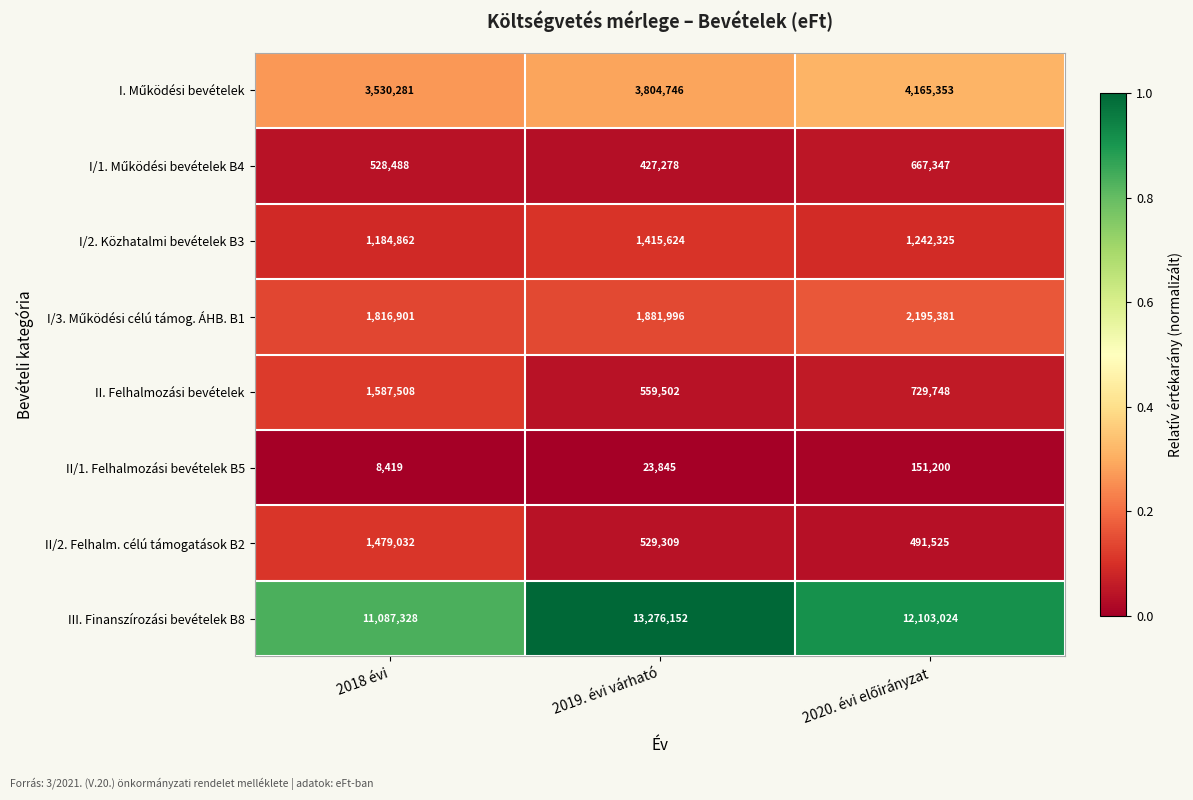

Which label corresponds to the largest value in the chart?

2019. évi várható